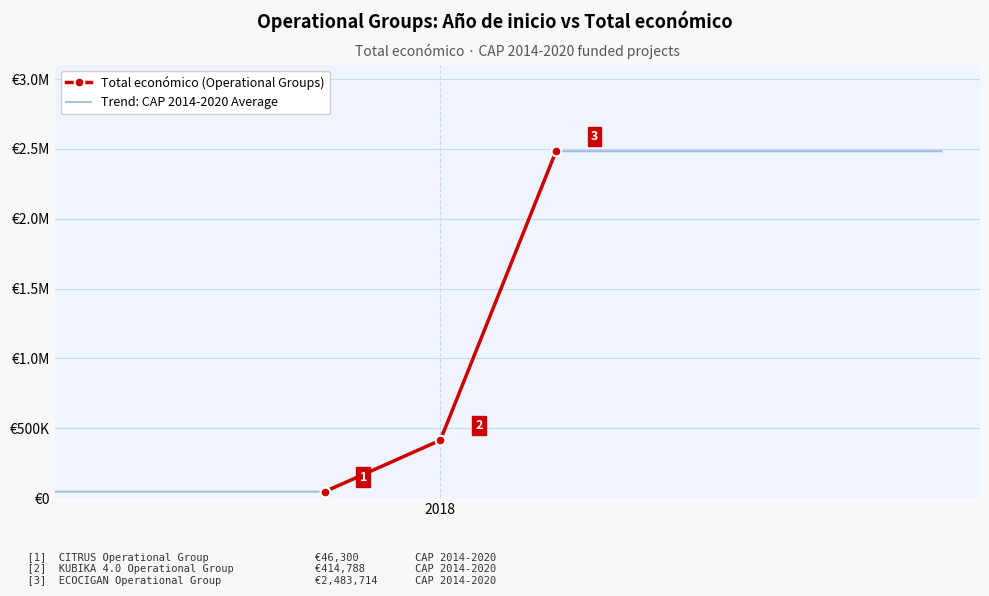

Approximately how many times larger is the value at 2018 compared to 2018?

9.0